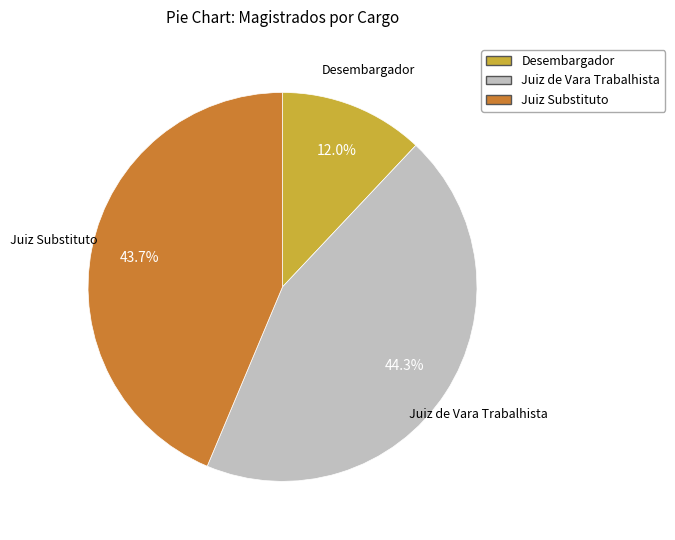

To the nearest percent, what percentage of the pie is Juiz Substituto?

44%